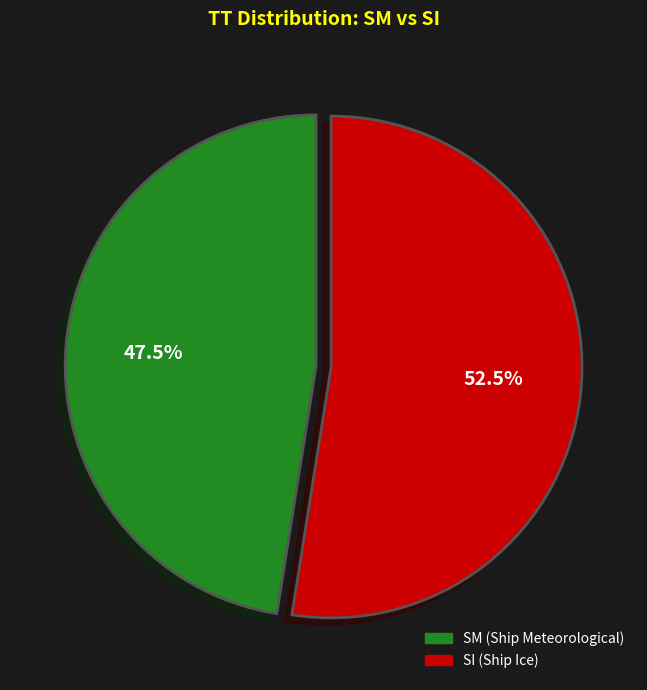

How much of the chart is everything except SM?

52.5%